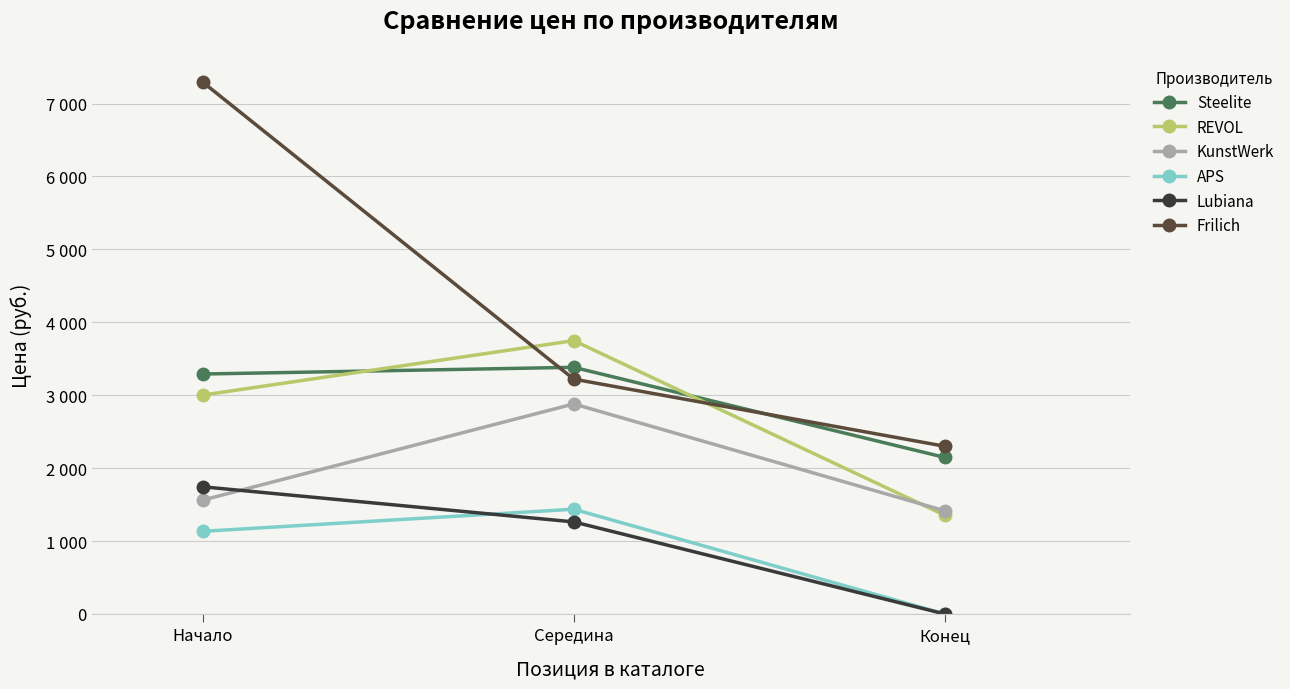

Reading left to right, list all the values displayed in this chart.

Steelite: 3290	3382	2147
REVOL: 3002	3748	1355
KunstWerk: 1562	2880	1415
APS: 1133	1436	0
Lubiana: 1743	1262	0
Frilich: 7290	3220	2300